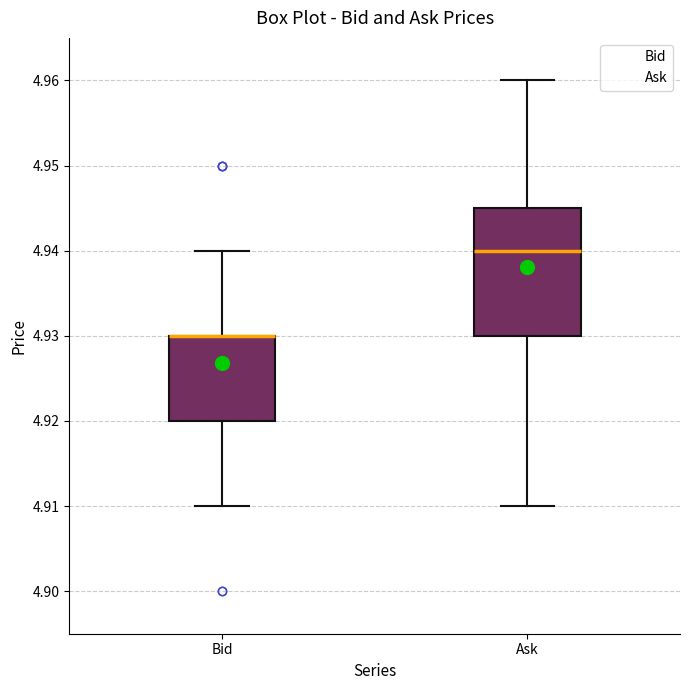

Where is the lower edge of the box for Bid on the y-axis? The values are not printed on the chart, so give them approximately, as read against the axis.

4.920